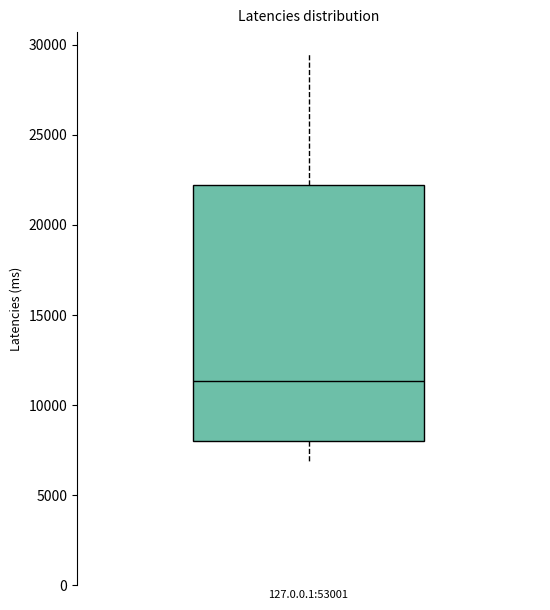

Read this box plot against the y-axis: the position of the median line, the range covered by the box, and the ends of both whiskers. The values are not printed on the chart, so give them approximately, as read against the axis.

median 11500, box 8000 to 22000, whiskers 7000 to 29500